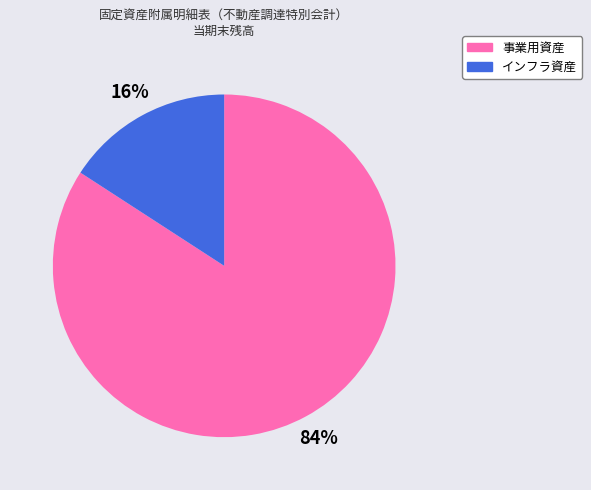

To the nearest percent, what is the difference between the 事業用資産 and インフラ資産 slice percentages?

68%